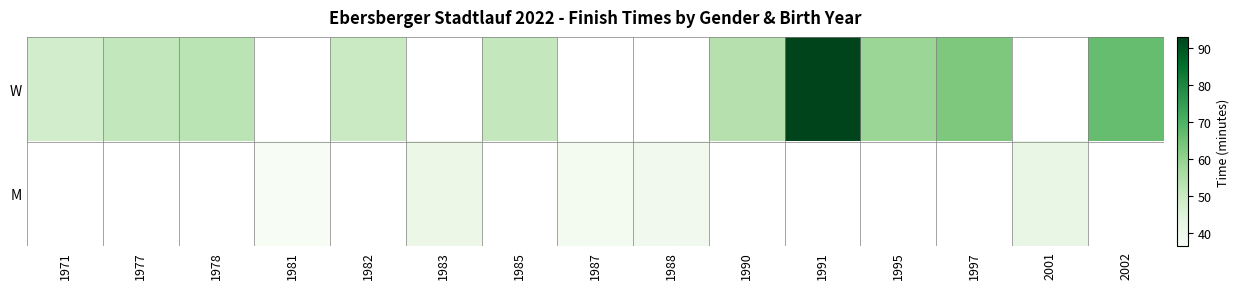

List the series in order of their peak value, highest first.

W, M